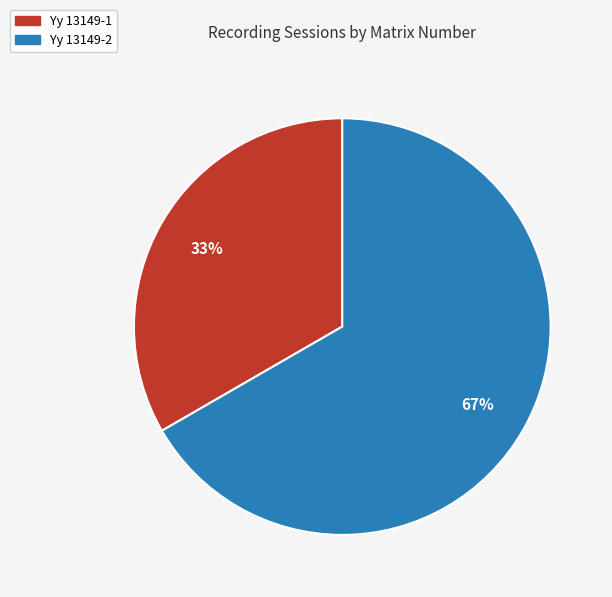

Does any single category account for the majority?

Yes